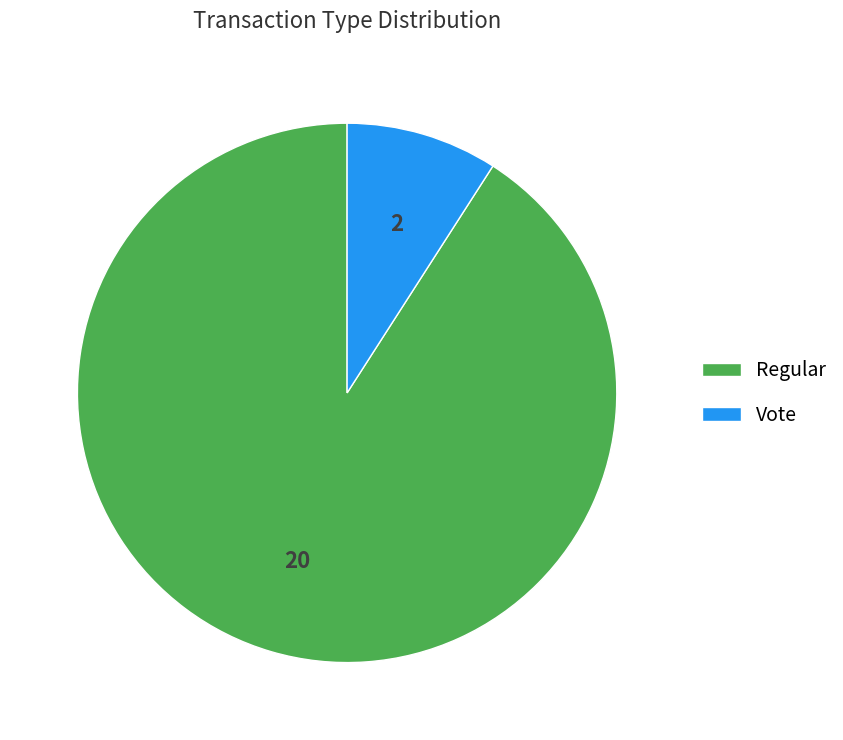

The Regular slice represents 91% of the pie. True or false?

True